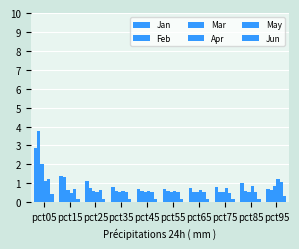

What is the minimum value for Mar?

0.5